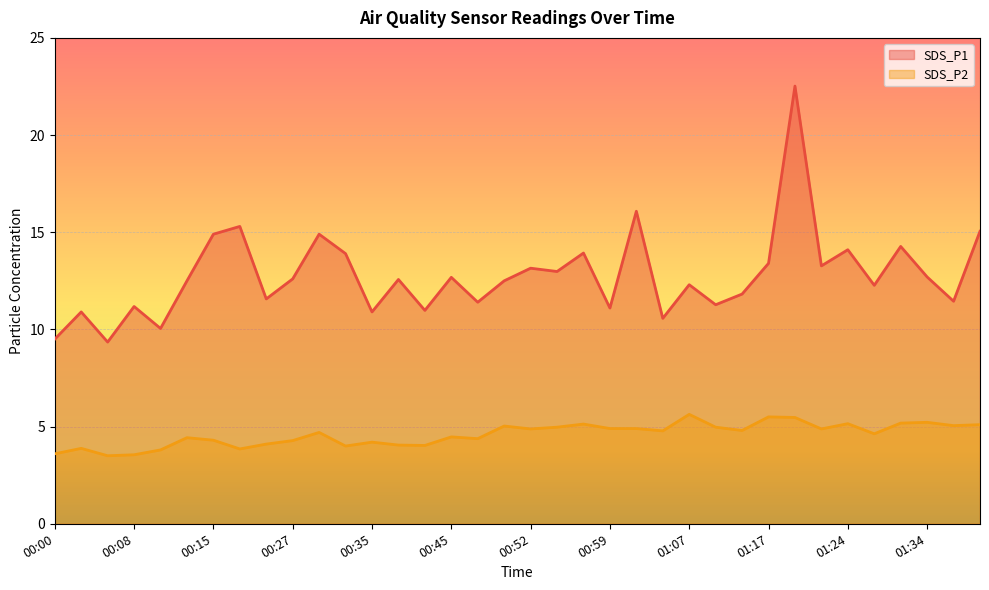

Reading left to right, list all the values displayed in this chart.

SDS_P1: 9.5	10.9	9.3	11.2	10.1	12.5	14.9	15.3	11.6	12.6	14.9	13.9	10.9	12.6	11.0	12.7	11.4	12.5	13.2	13.0	13.9	11.1	16.1	10.6	12.3	11.3	11.8	13.4	22.5	13.3	14.1	12.3	14.3	12.7	11.4	15.1
SDS_P2: 3.6	3.9	3.5	3.5	3.8	4.4	4.3	3.9	4.1	4.3	4.7	4.0	4.2	4.0	4.0	4.5	4.4	5.0	4.9	5.0	5.1	4.9	4.9	4.8	5.6	5.0	4.8	5.5	5.5	4.9	5.2	4.6	5.2	5.2	5.0	5.1